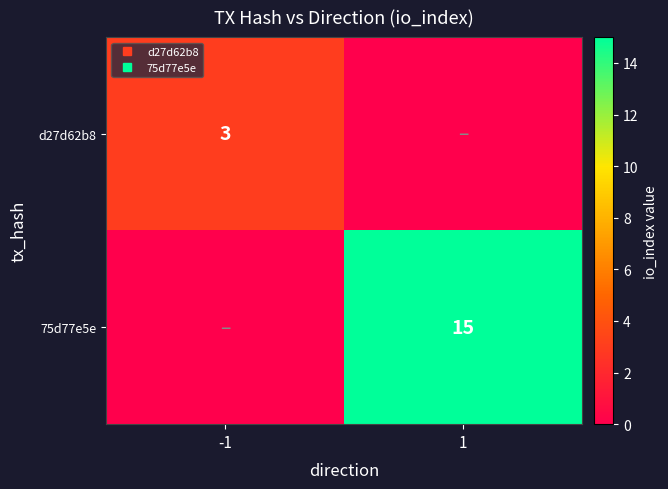

Count the d27d62b8 values in the range 0 to 3.

2